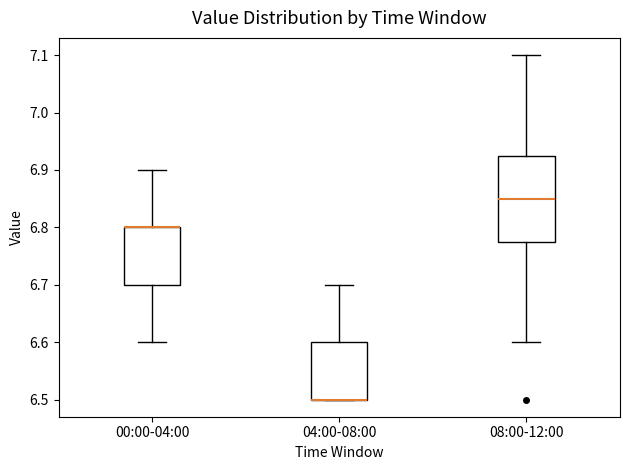

Reading left to right, transcribe this box plot: for each box, give where its median line is, the range the box spans, and where its two whiskers end, as read against the y-axis. The values are not printed on the chart, so give them approximately, as read against the axis.

00:00-04:00: median 6.80 (drawn on the box's upper edge), box 6.70 to 6.80, whiskers 6.60 to 6.90
04:00-08:00: median 6.50 (drawn on the box's lower edge), box 6.50 to 6.60, whiskers 6.50 to 6.70
08:00-12:00: median 6.85, box 6.78 to 6.93, whiskers 6.60 to 7.10